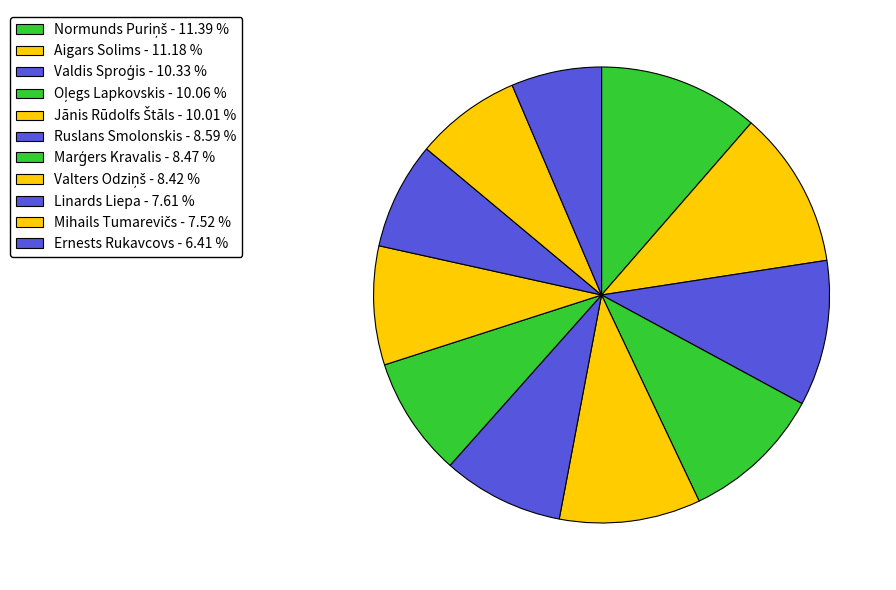

Is the sum of Valters Odziņš and Oļegs Lapkovskis greater than half?

No